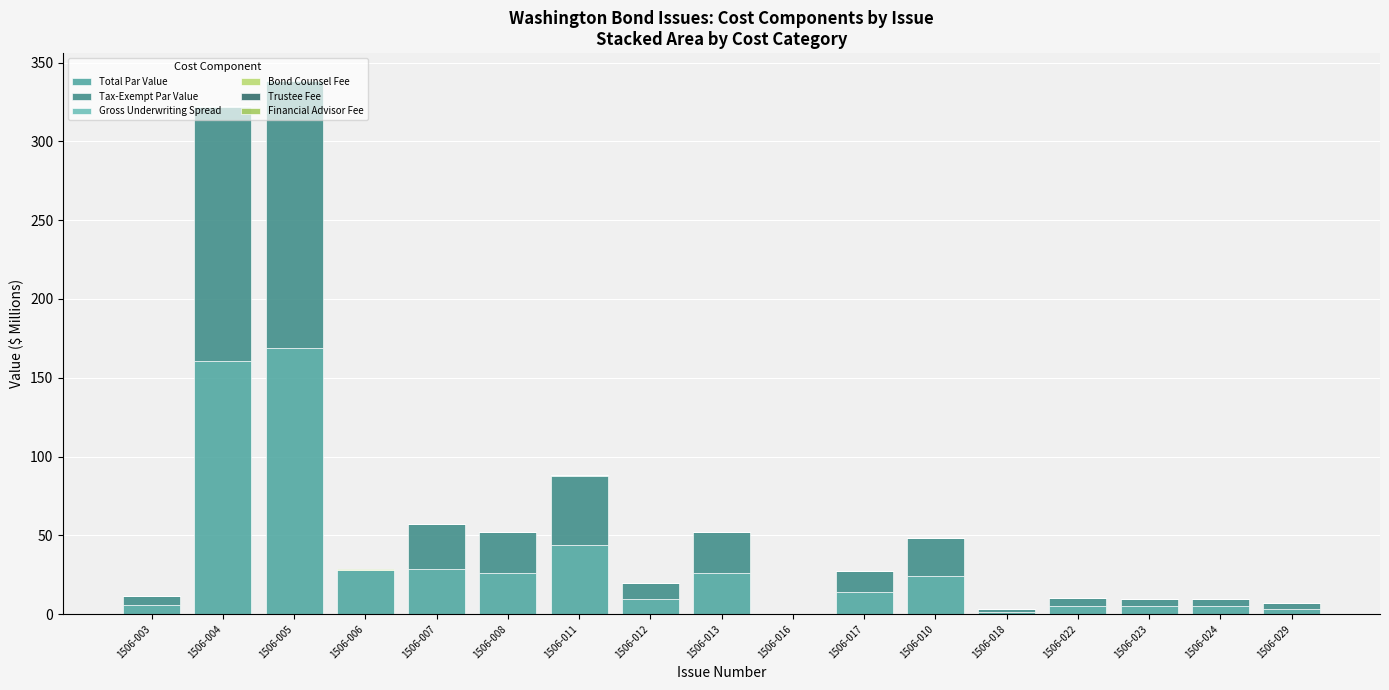

How many distinct data groups are displayed?

6